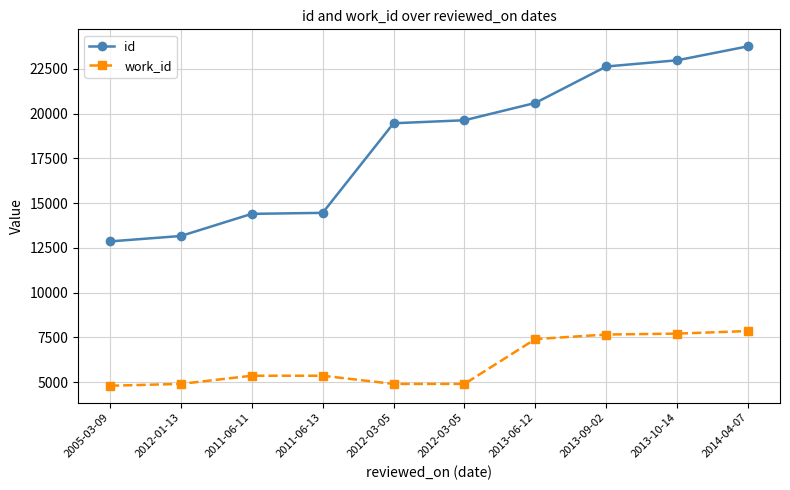

Count the number of categories in the chart.

10